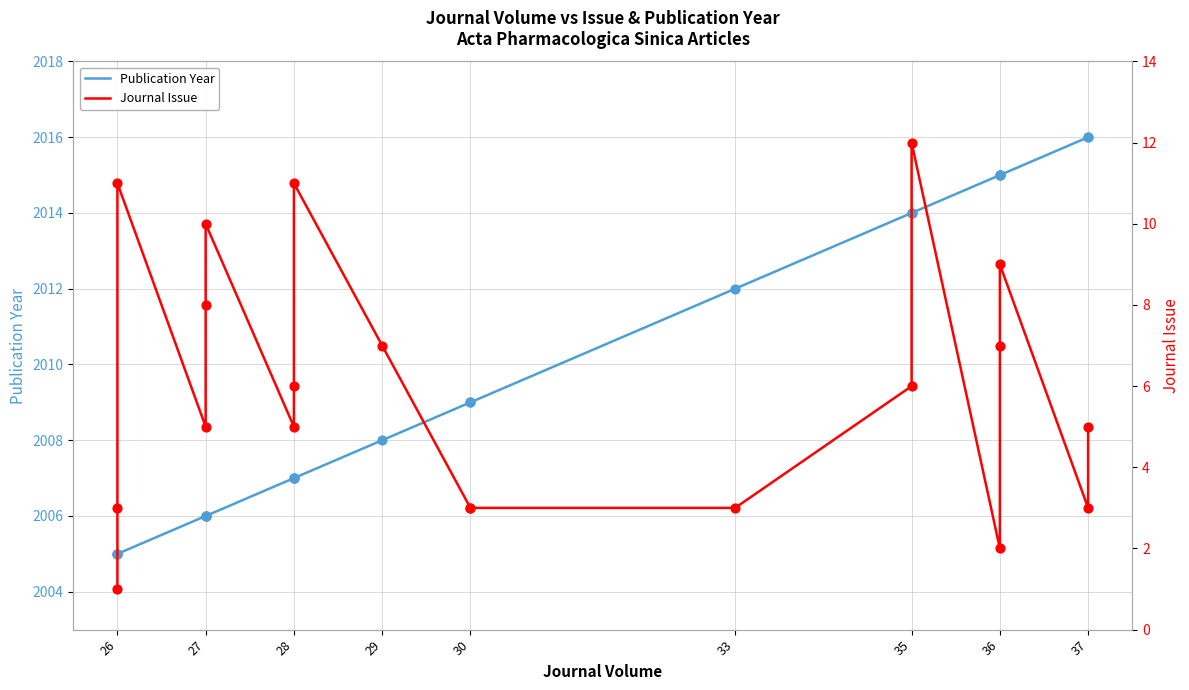

At how many categories does at least one series exceed 1948?

20